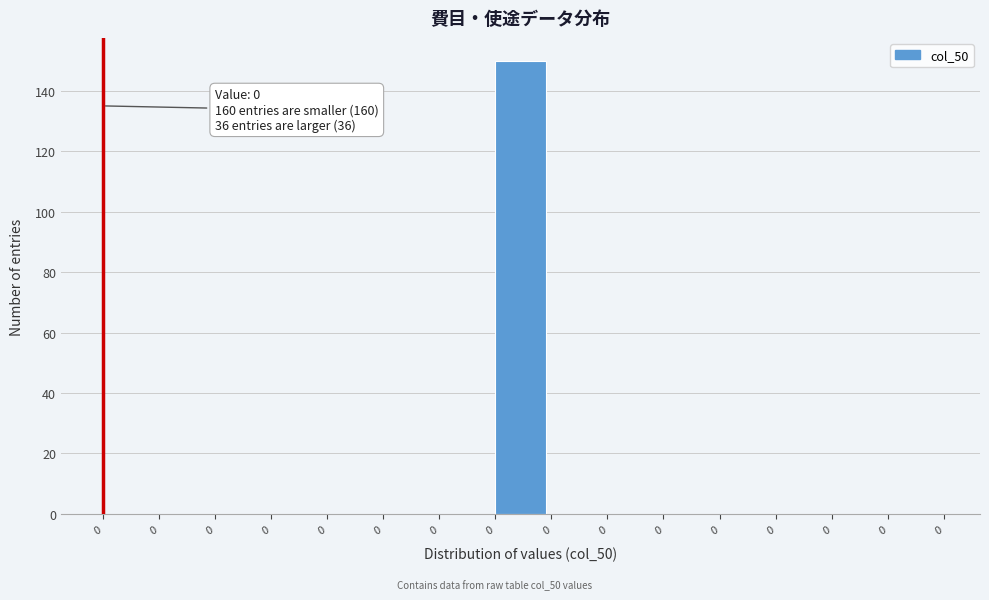

Count the number of data series in this chart.

1